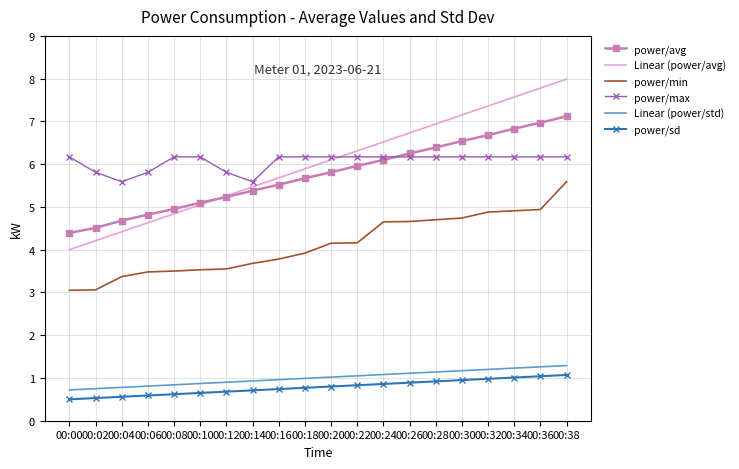

What is the difference between the power/sd values at 00:06 and 00:34?

0.4